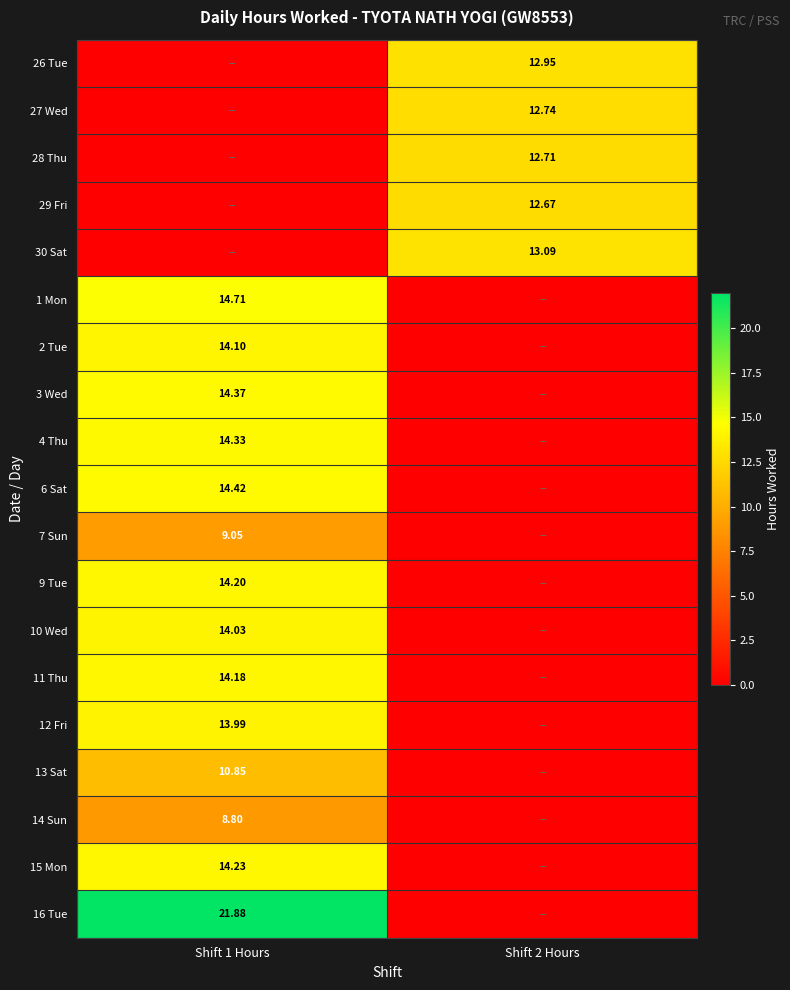

At which category is the sum across all series the highest?

Shift 1 Hours